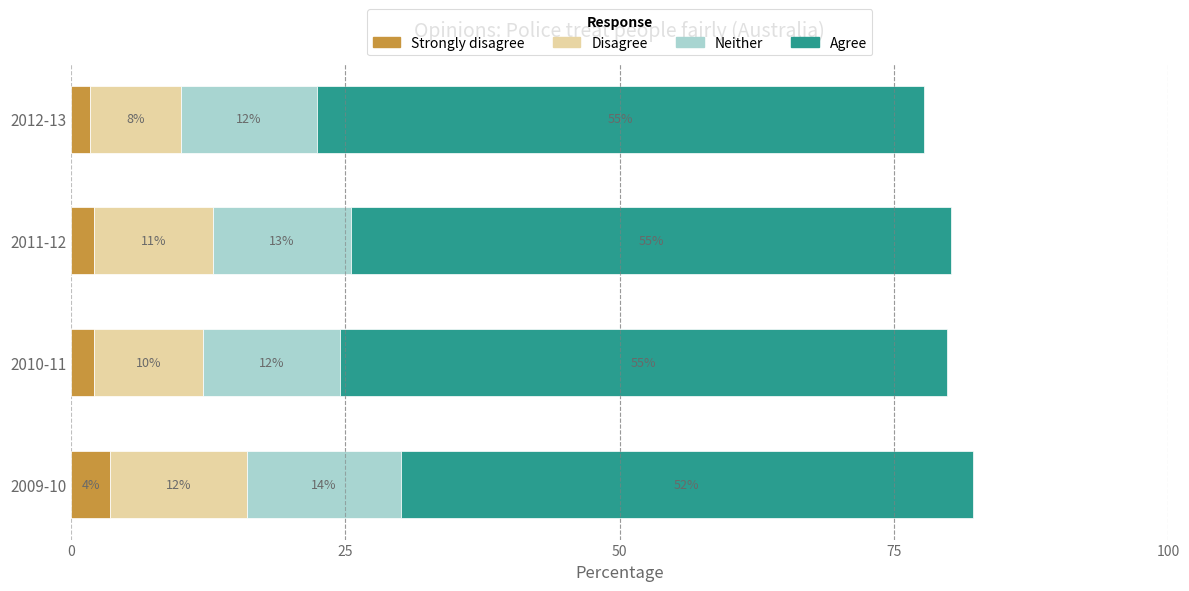

What are all the series names shown in the legend?

Strongly disagree, Disagree, Neither, Agree